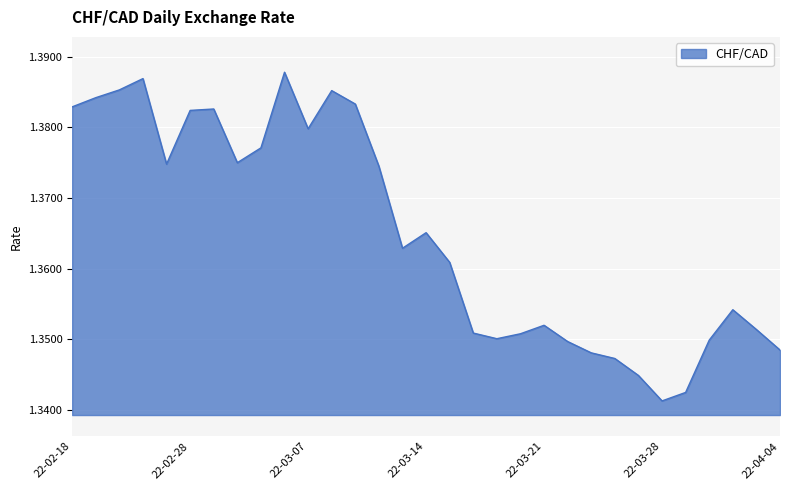

Which category has the lowest value across all series?

22-03-28